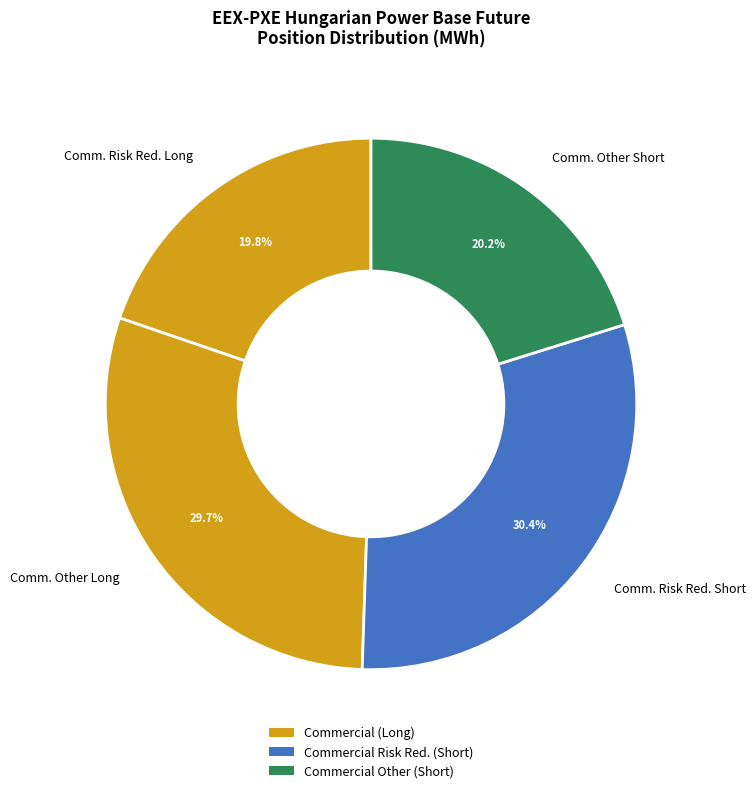

Is the sum of Comm. Other Short and Comm. Risk Red. Short greater than half?

Yes